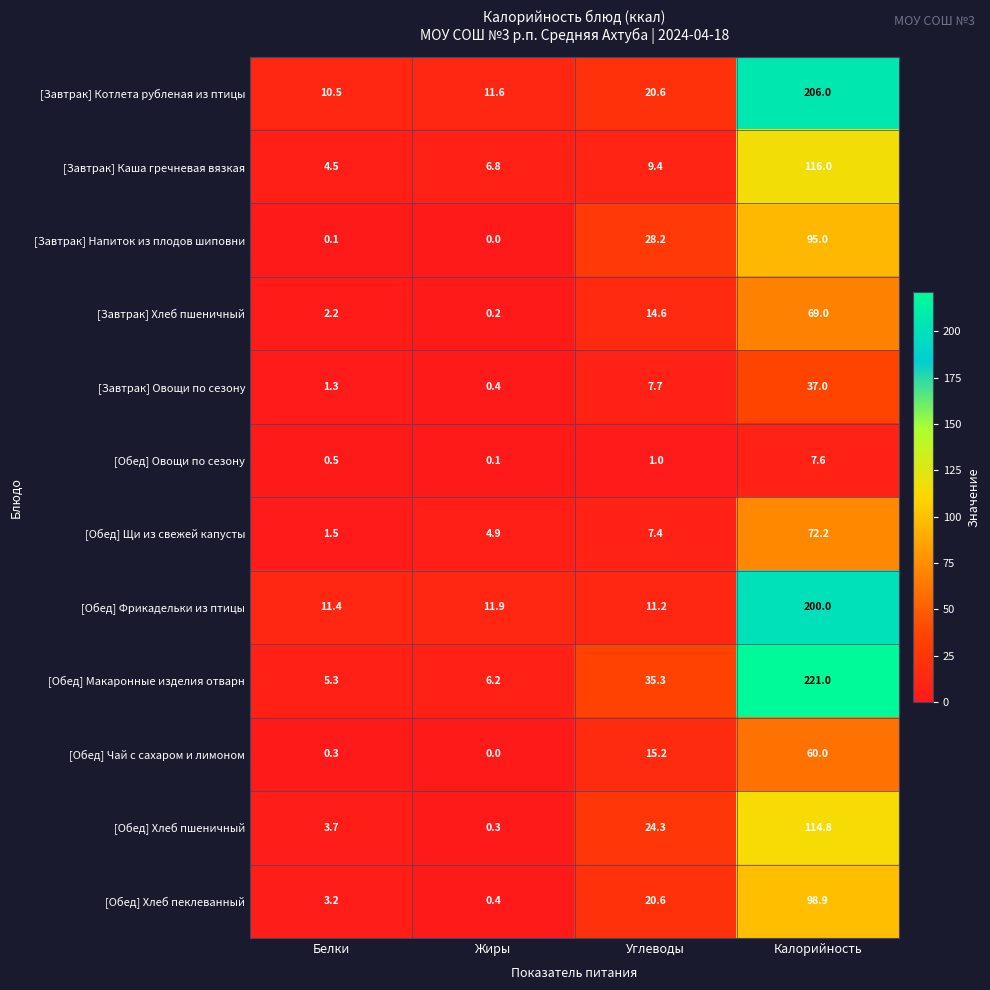

The [Обед] Щи из свежей капусты series shows 16.5 at Калорийность. True or false?

False